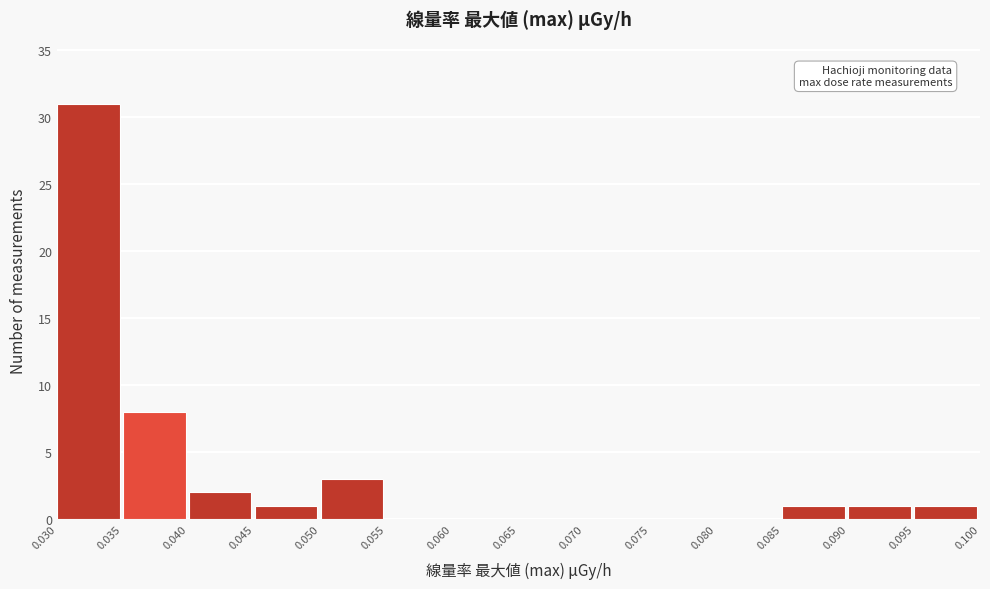

What is the height of the bar covering 0.045 to 0.050 on the x-axis? The values are not printed on the chart, so give them approximately, as read against the axis.

1